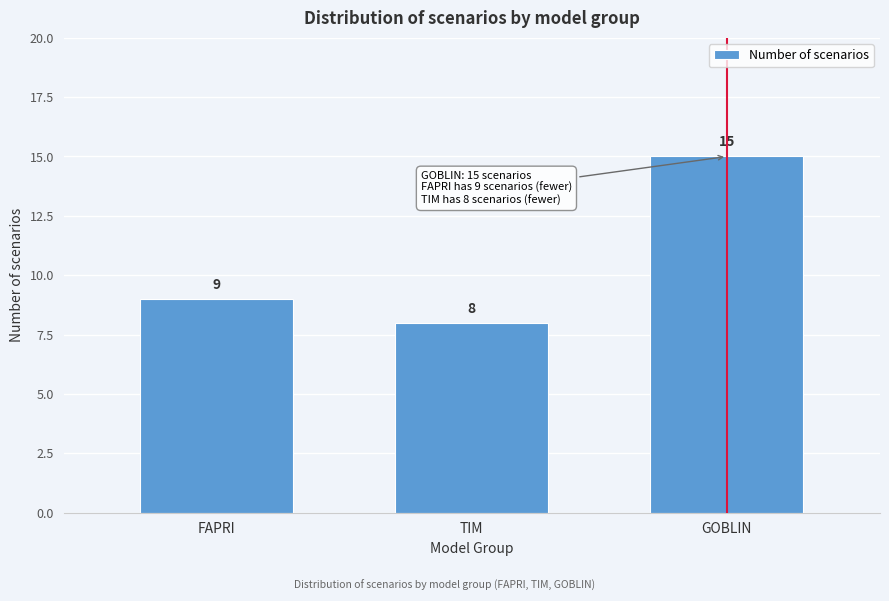

Reading left to right, list all the values displayed in this chart.

9	8	15